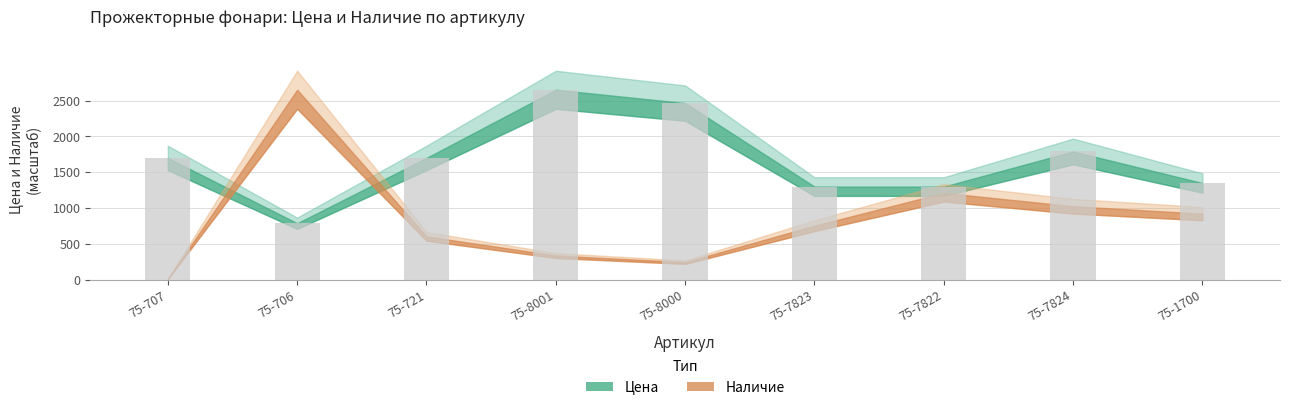

What is the label of the 5th bar from the right?

75-8000